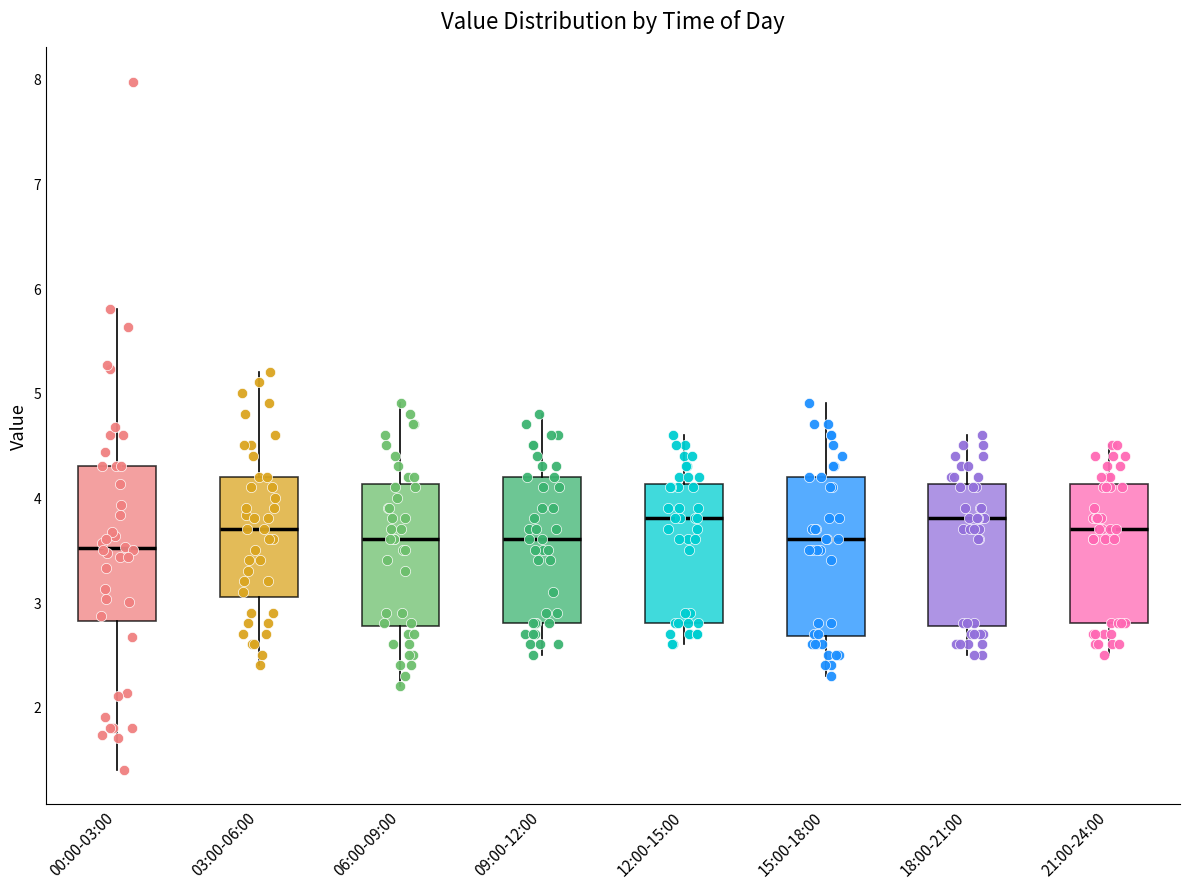

Reading left to right, read every box against the y-axis: the position of its median line, the range the box covers, and the ends of its whiskers. The values are not printed on the chart, so give them approximately, as read against the axis.

00:00-03:00: median 3.5, box 2.8 to 4.3, whiskers 1.4 to 5.8
03:00-06:00: median 3.7, box 3.1 to 4.2, whiskers 2.4 to 5.2
06:00-09:00: median 3.6, box 2.8 to 4.1, whiskers 2.2 to 4.9
09:00-12:00: median 3.6, box 2.8 to 4.2, whiskers 2.5 to 4.8
12:00-15:00: median 3.8, box 2.8 to 4.1, whiskers 2.6 to 4.6
15:00-18:00: median 3.6, box 2.7 to 4.2, whiskers 2.3 to 4.9
18:00-21:00: median 3.8, box 2.8 to 4.1, whiskers 2.5 to 4.6
21:00-24:00: median 3.7, box 2.8 to 4.1, whiskers 2.5 to 4.5